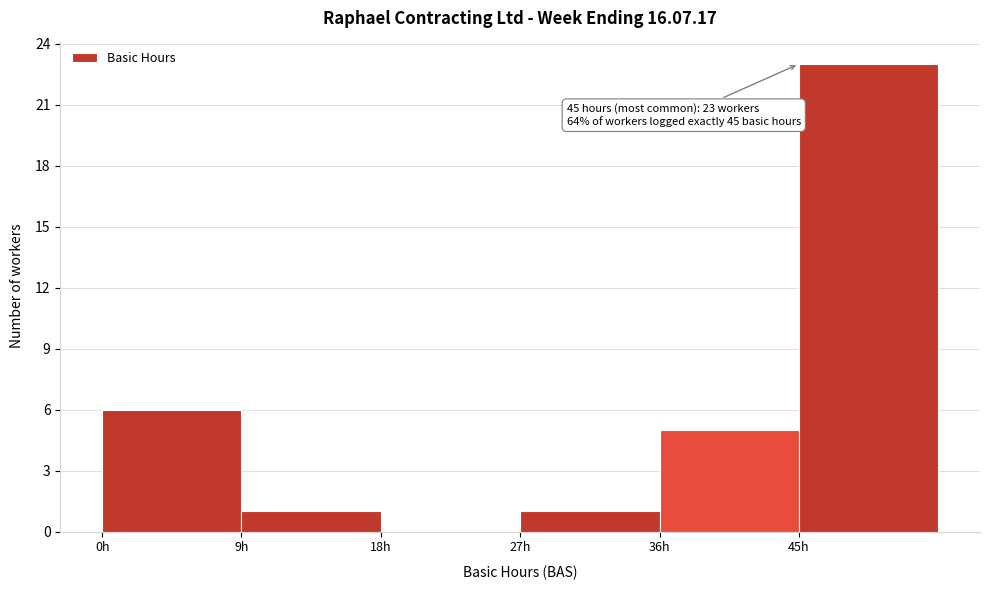

Over which range of the x-axis is the bar tallest?

45 to 54